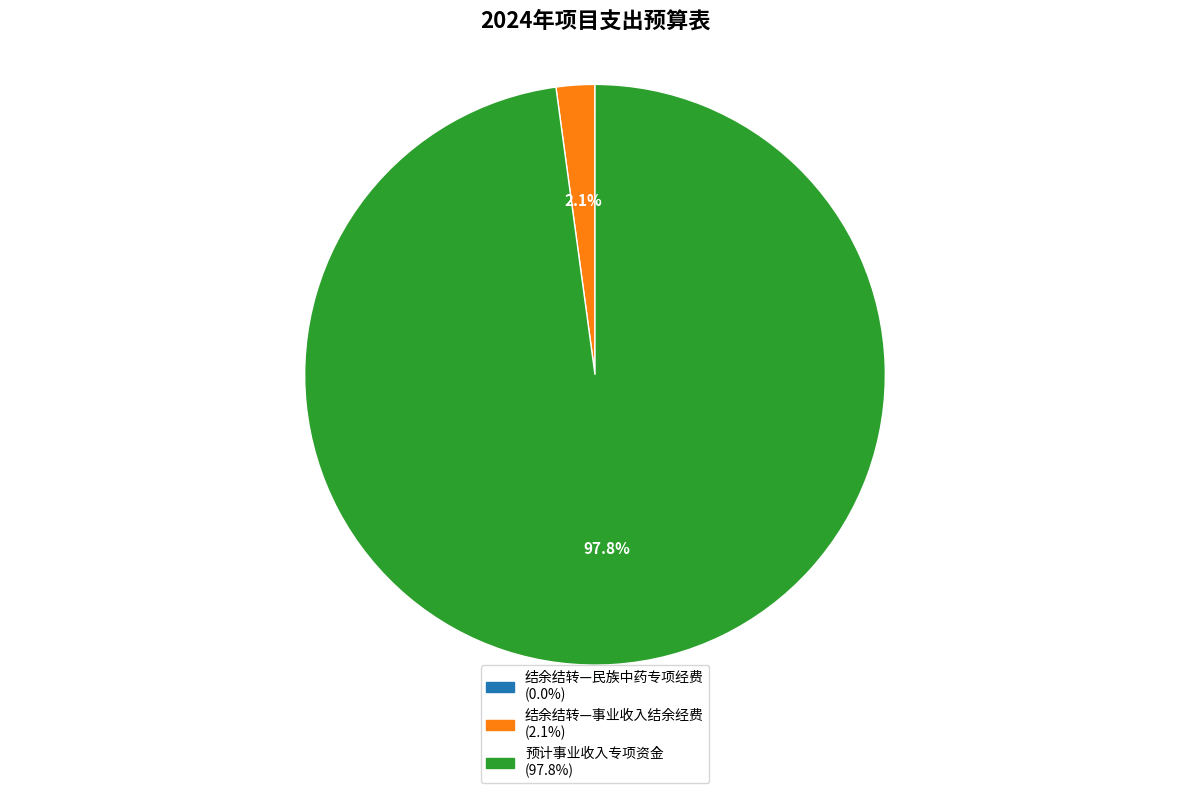

Which category has the biggest portion of the pie?

预计事业收入专项资金